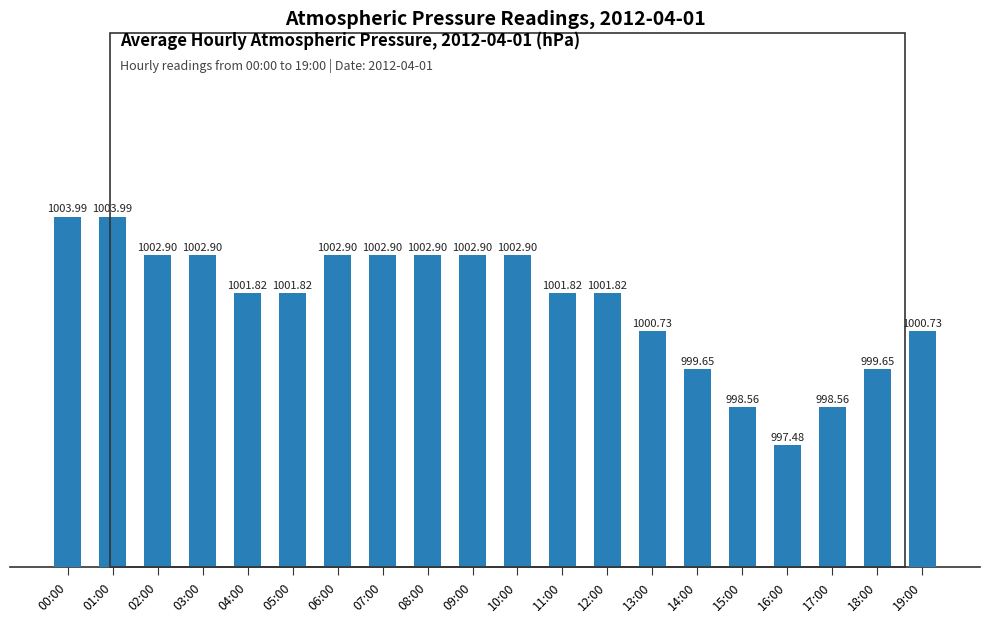

What is the sum of the values at 16:00 and 15:00?

1996.0